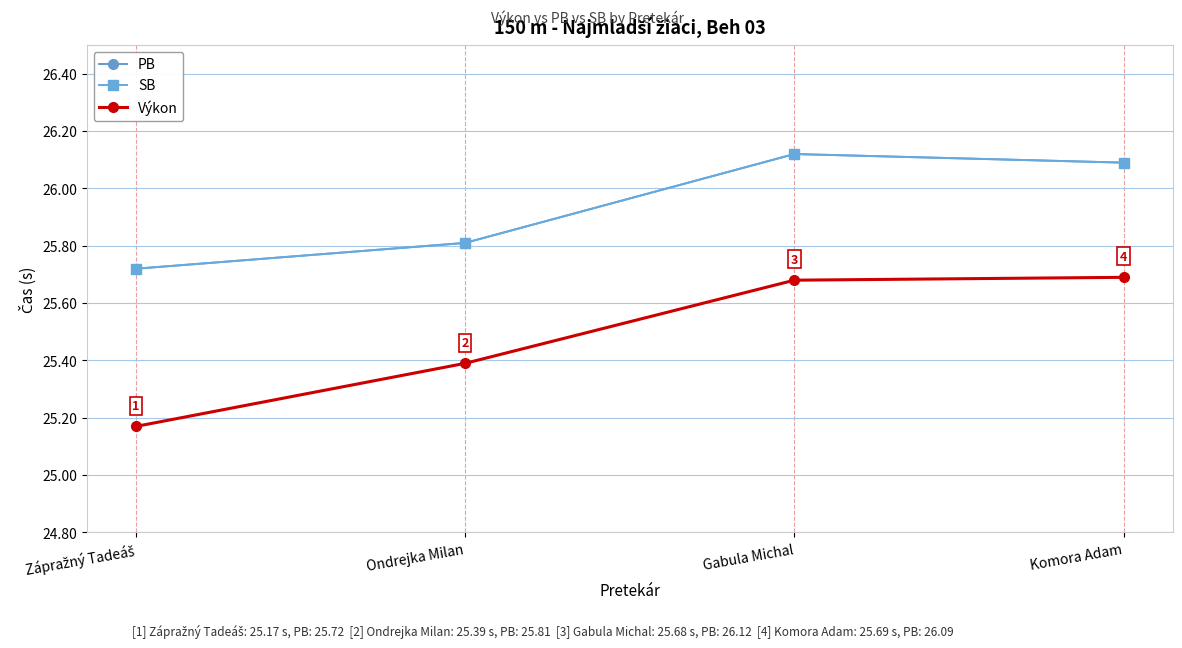

True or false: SB and Výkon cross at least once.

False